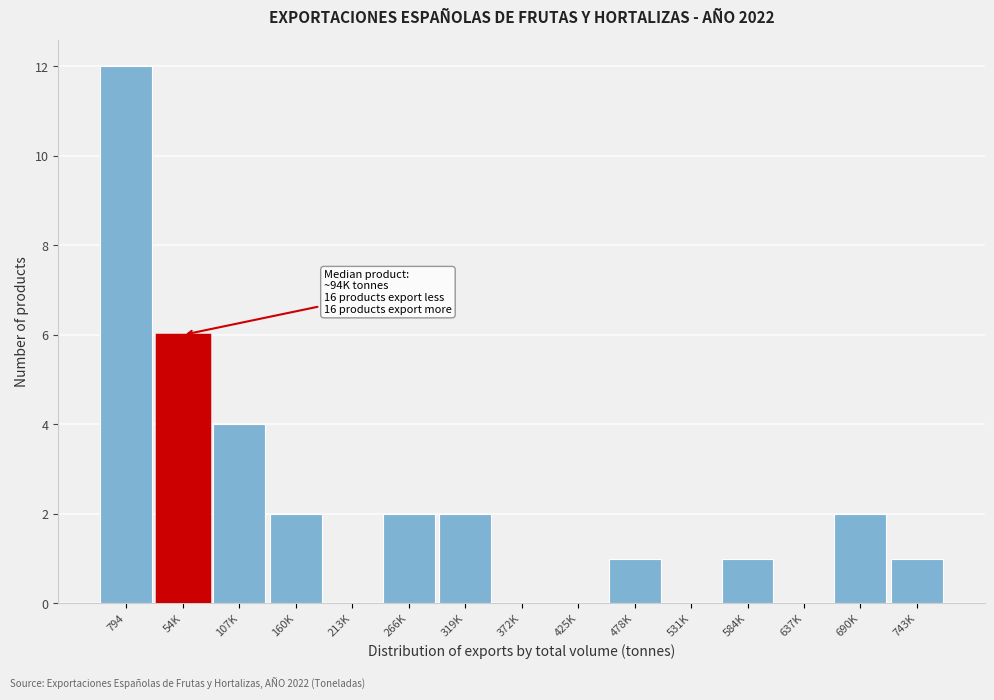

Reading left to right, extract all data points from this chart.

794=12	54K=6	107K=4	160K=2	213K=0	266K=2	319K=2	372K=0	425K=0	478K=1	531K=0	584K=1	637K=0	690K=2	743K=1